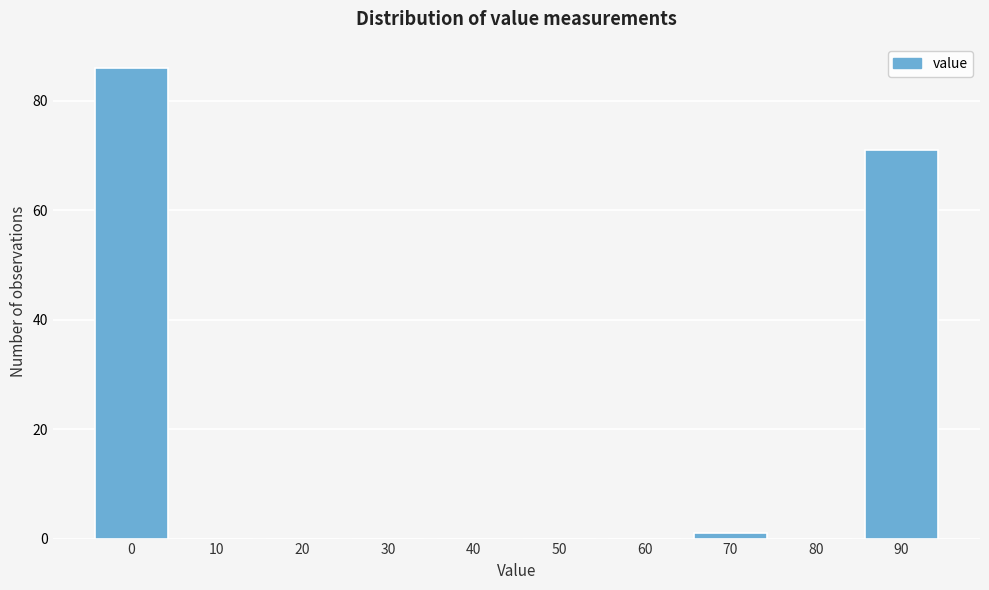

Reading left to right, extract all data points from this chart.

0=86	10=0	20=0	30=0	40=0	50=0	60=0	70=1	80=0	90=71